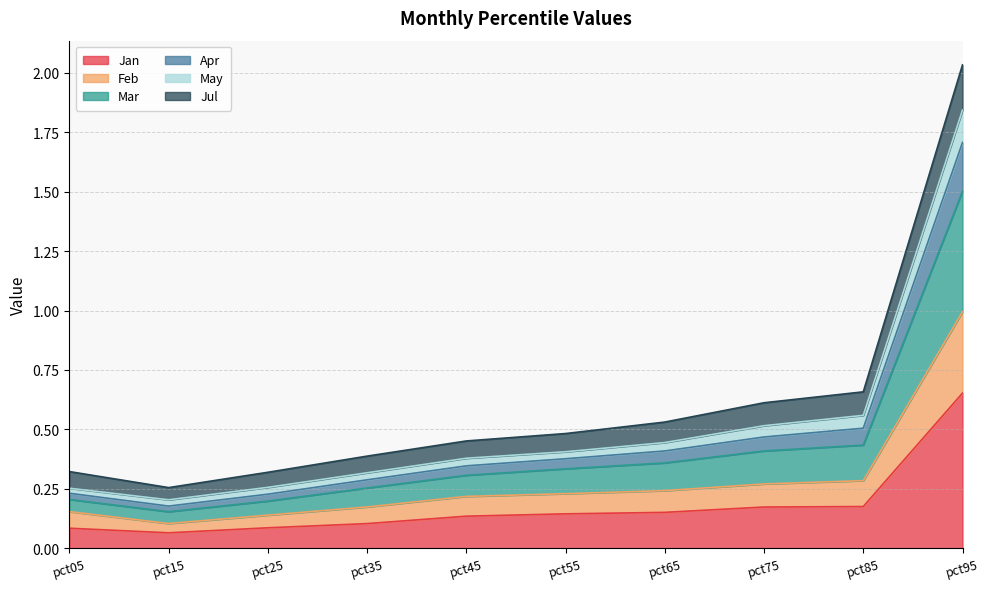

At which category is the sum across all series the highest?

pct95